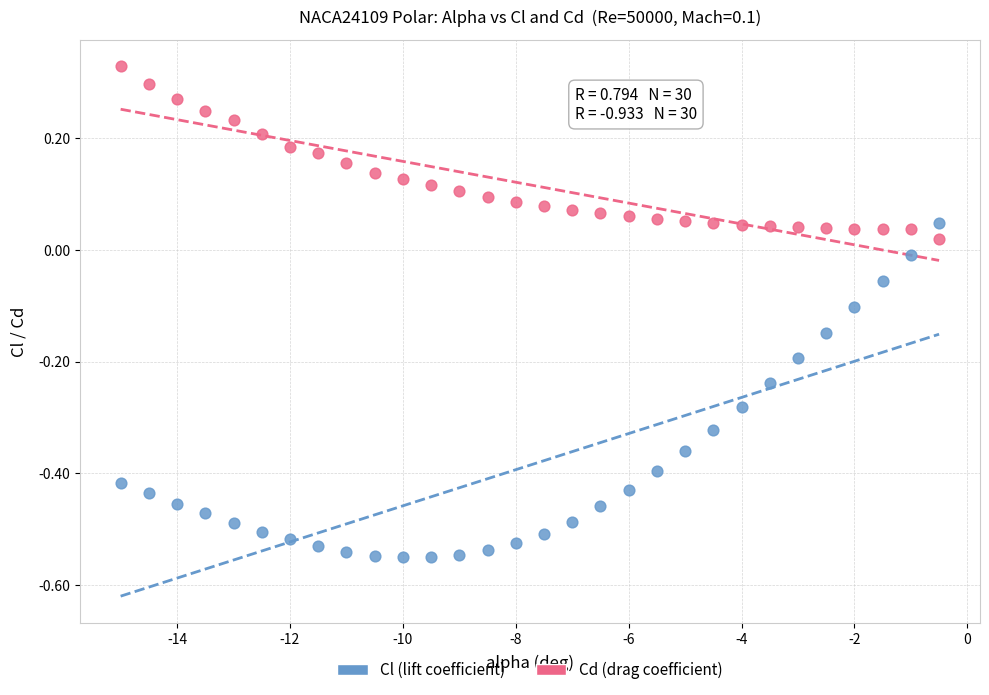

Which series has the largest Y range (max minus min)?

Cl (lift coefficient)